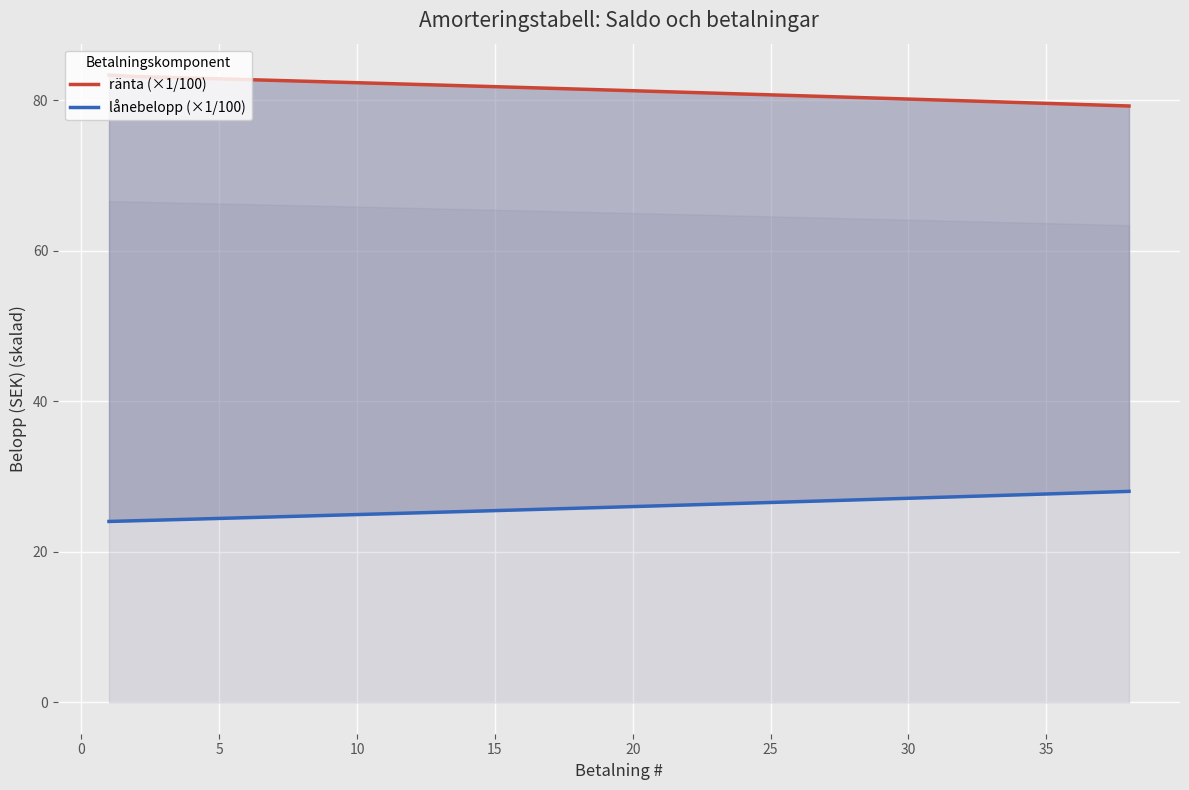

At how many categories does at least one series exceed 40?

38